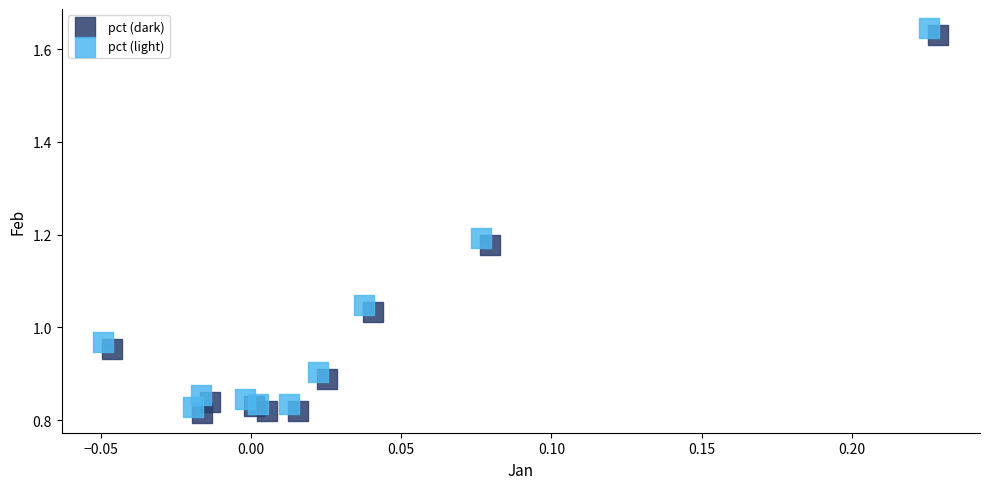

What are all the series names shown in the legend?

pct (dark), pct (light)